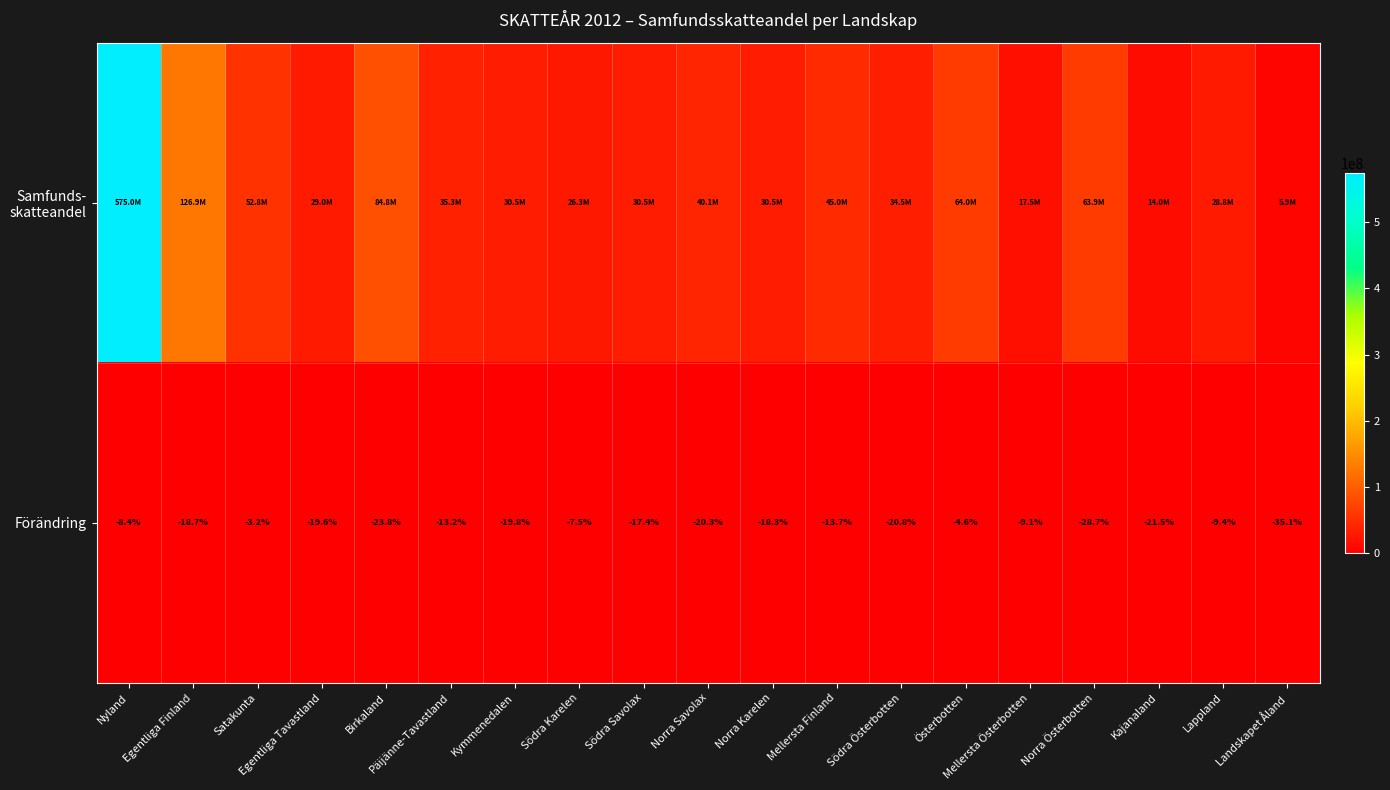

At which category does the chart reach its peak across all series?

Nyland